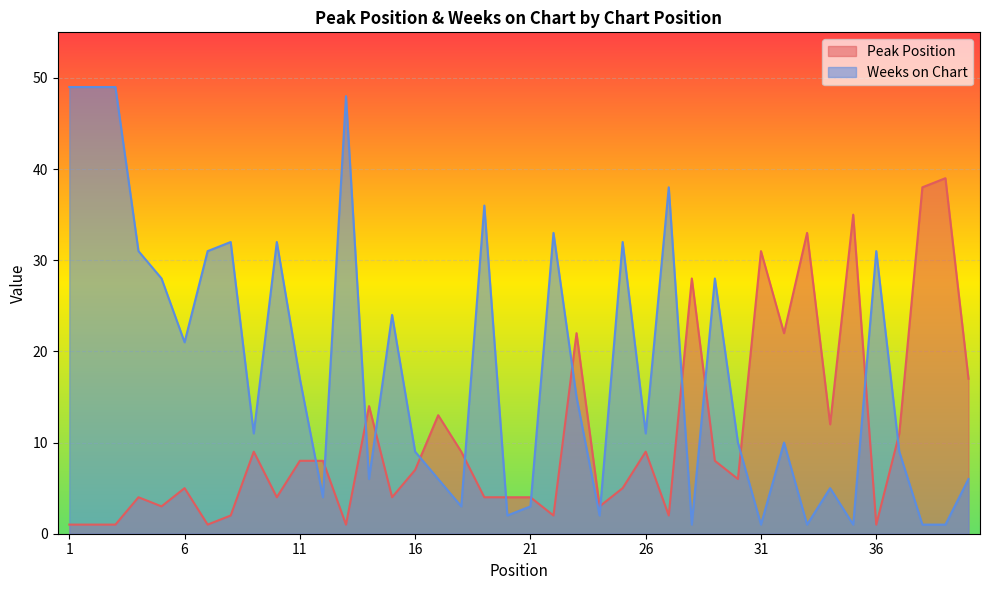

Reading right to left, transcribe all the data shown in this chart.

Peak Position: 17	39	38	11	1	35	12	33	22	31	6	8	28	2	9	5	3	22	2	4	4	4	9	13	7	4	14	1	8	8	4	9	2	1	5	3	4	1	1	1
Weeks on Chart: 6	1	1	9	31	1	5	1	10	1	10	28	1	38	11	32	2	15	33	3	2	36	3	6	9	24	6	48	4	17	32	11	32	31	21	28	31	49	49	49